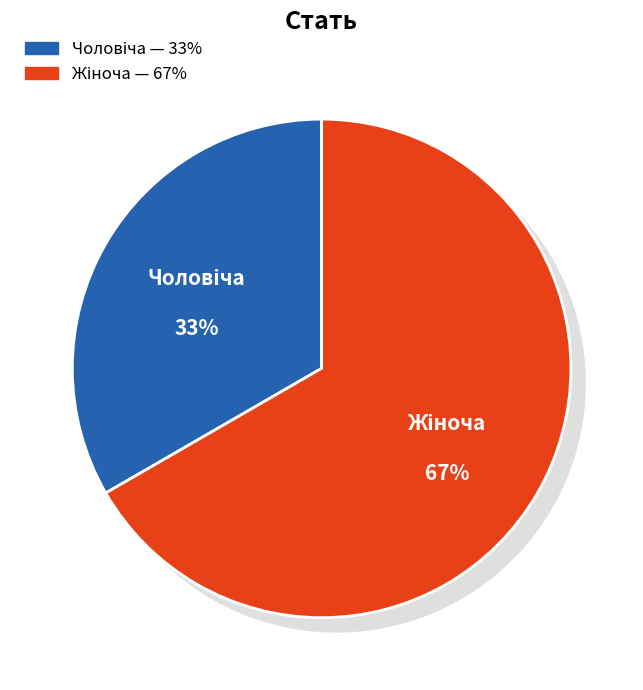

Which has a higher value, Жіноча or Чоловіча?

Жіноча